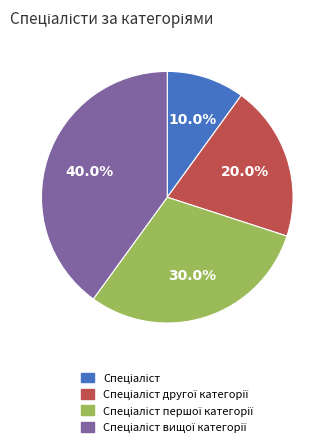

Is there any slice that represents more than half of the pie?

No